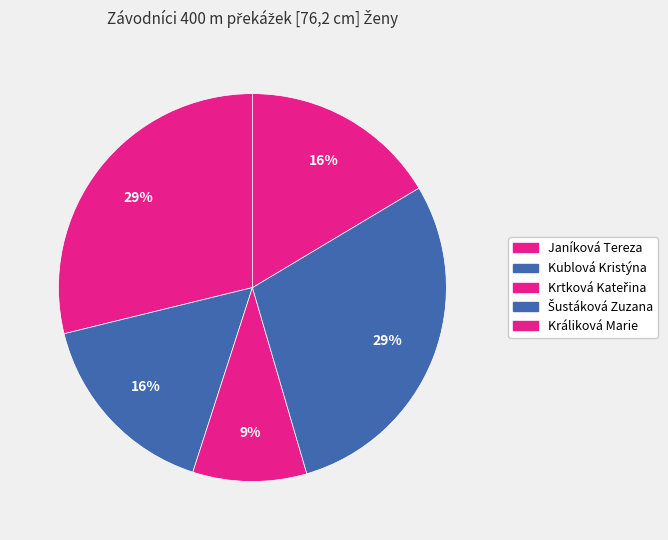

Is Kublová Kristýna the majority of the pie?

No